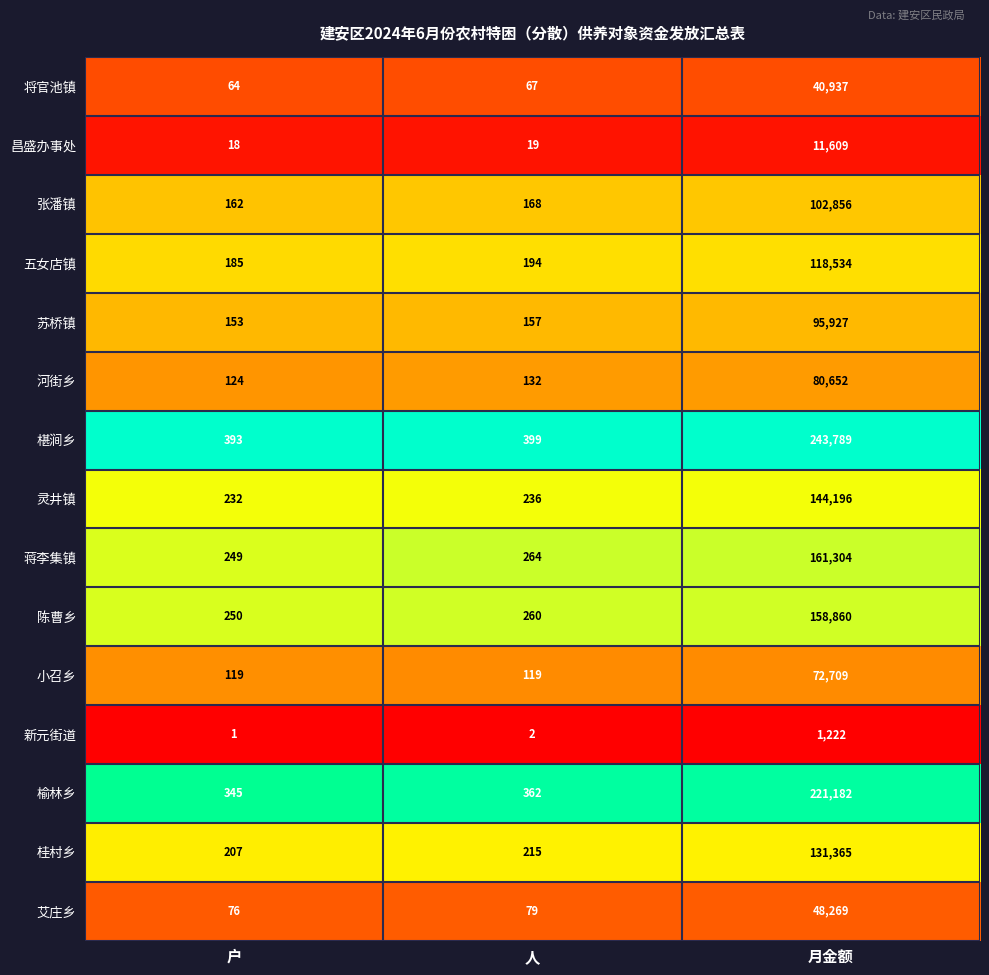

At which category is the sum across all series the highest?

月金额